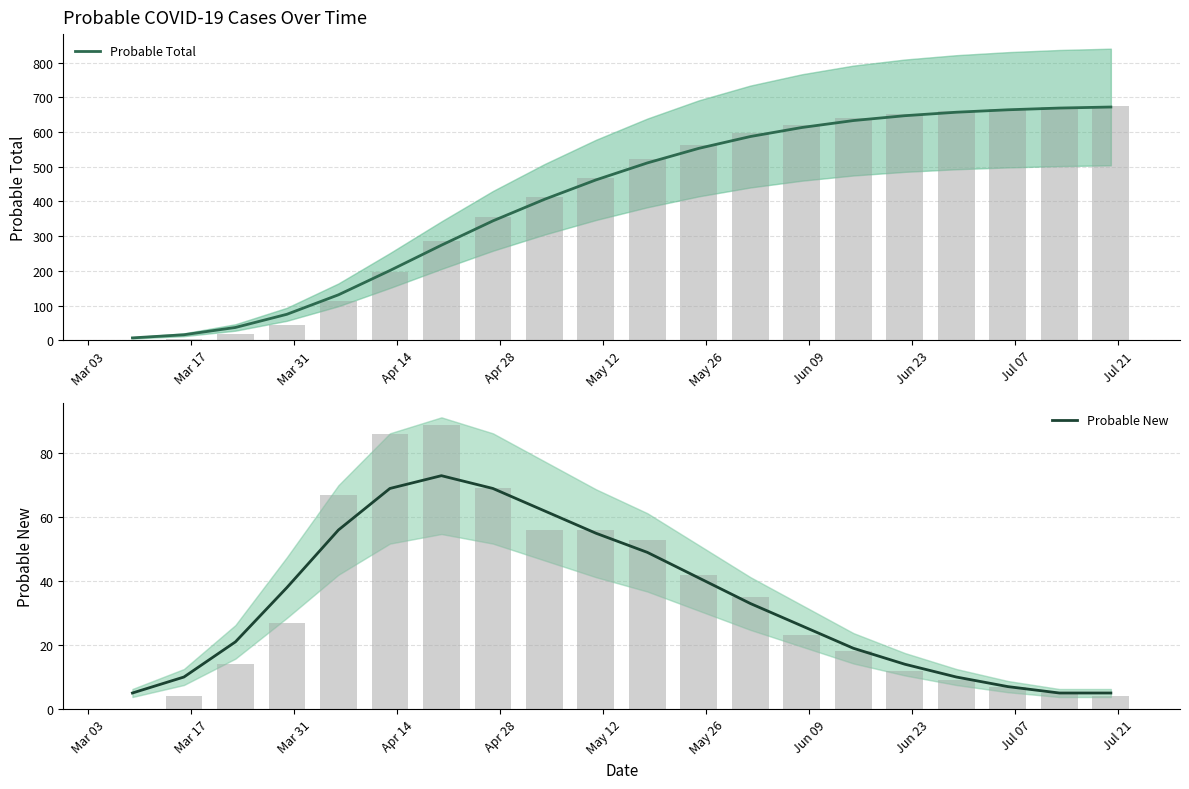

What is the highest value of the Probable New series?

73